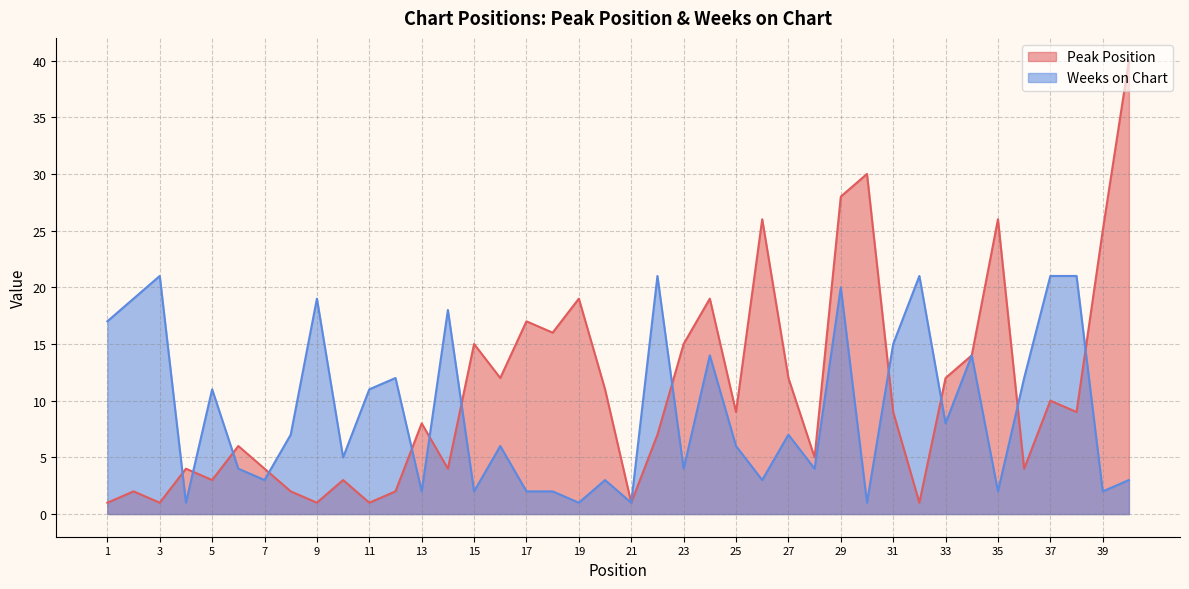

Which category has the lowest value in the Weeks on Chart series?

4